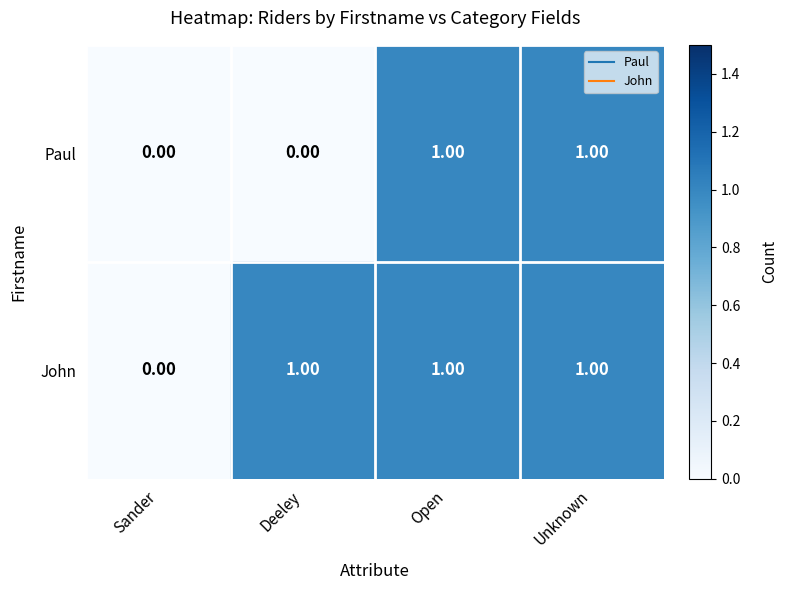

Rank the series by their average value, from lowest to highest.

Paul, John